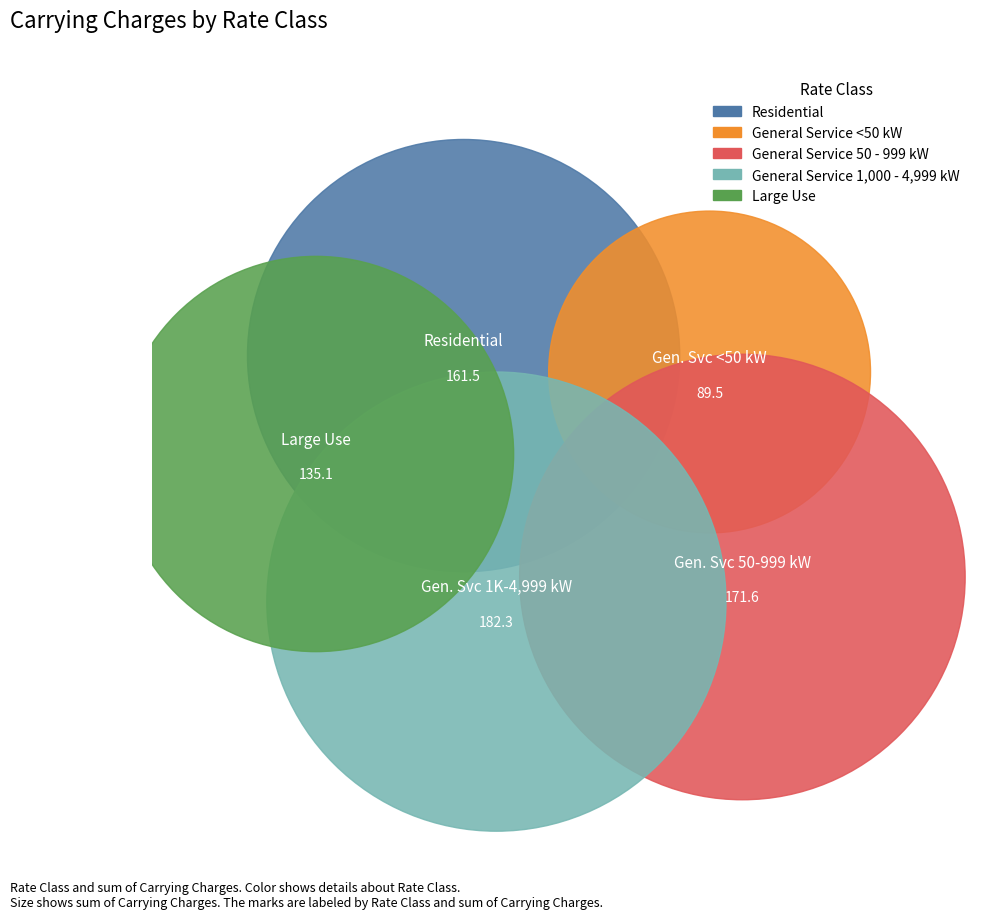

How many segments does this pie chart have?

5